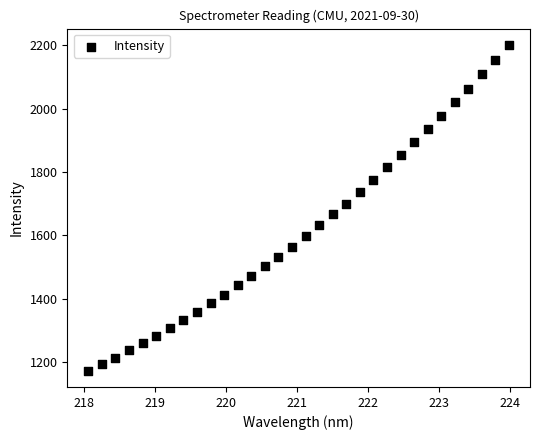

What is the range of X values (max minus min)?

5.9